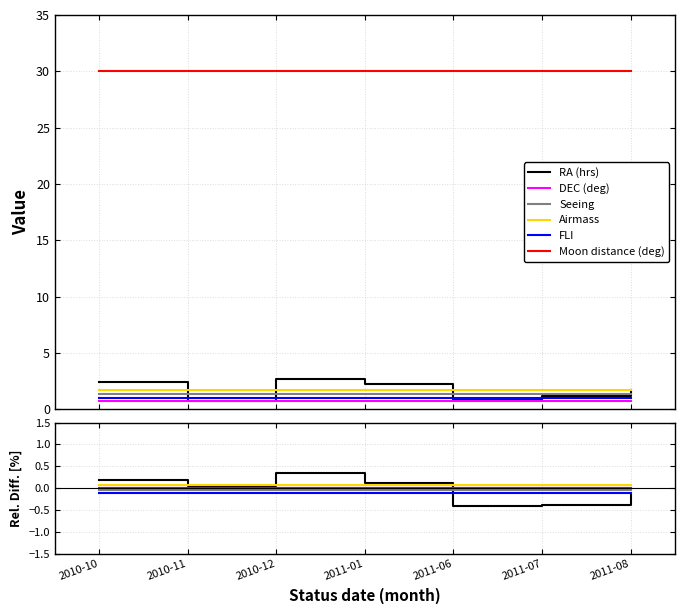

How many lines are shown in the chart?

6